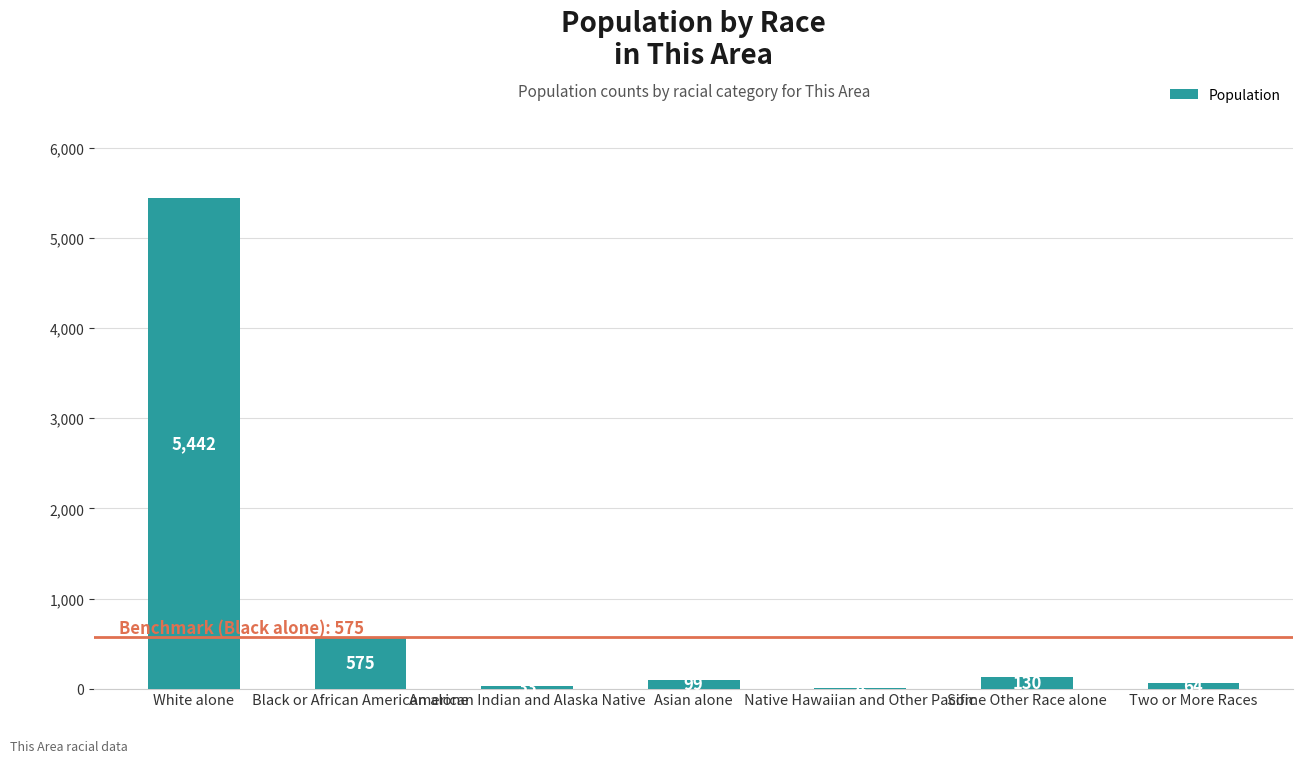

The chart shows a value of 575 at Black or African American alone. True or false?

True